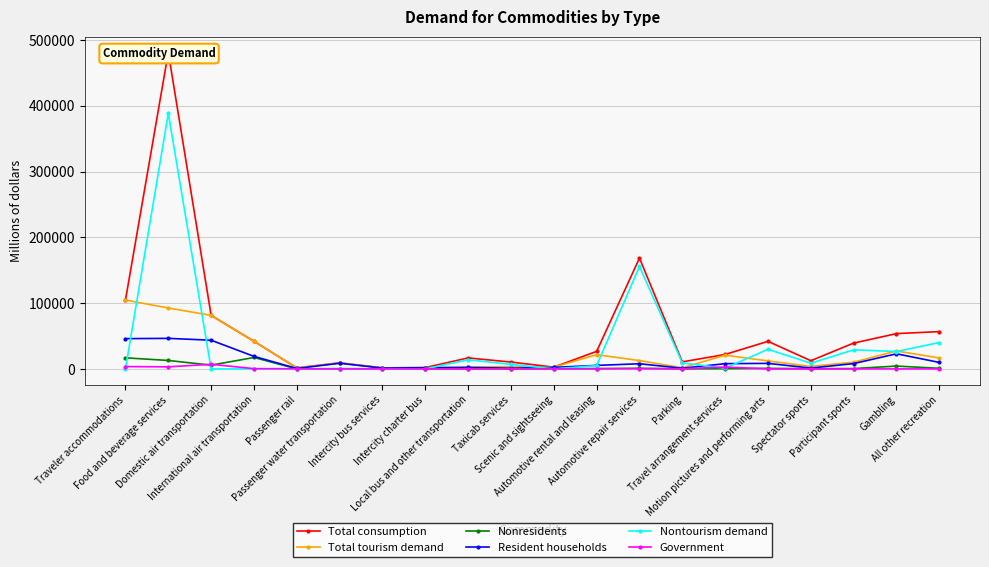

What is the value of the Resident households point at the 13th from the left?

7806